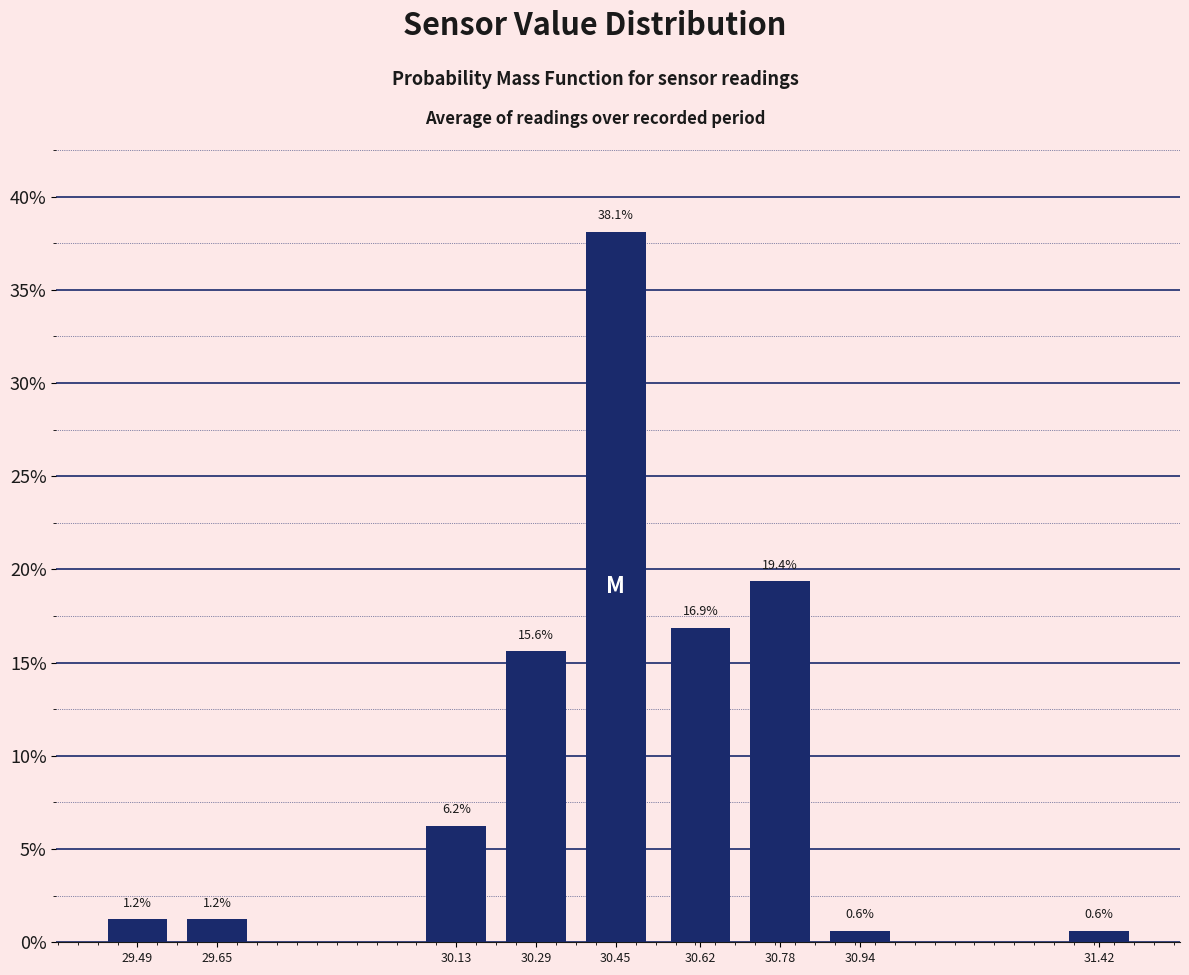

The chart shows a value of 27.3 at 30.62. True or false?

False